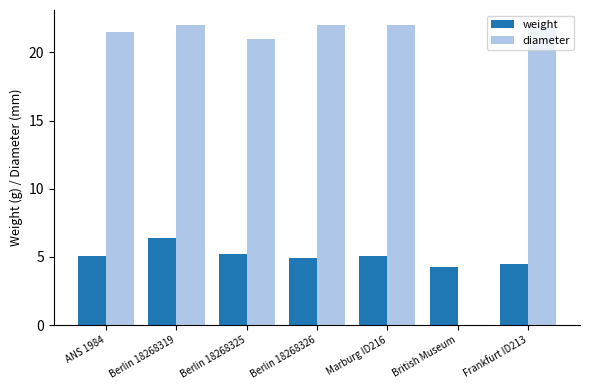

Is the value of diameter at Berlin 18268319 greater than the value of weight at Marburg ID216?

Yes